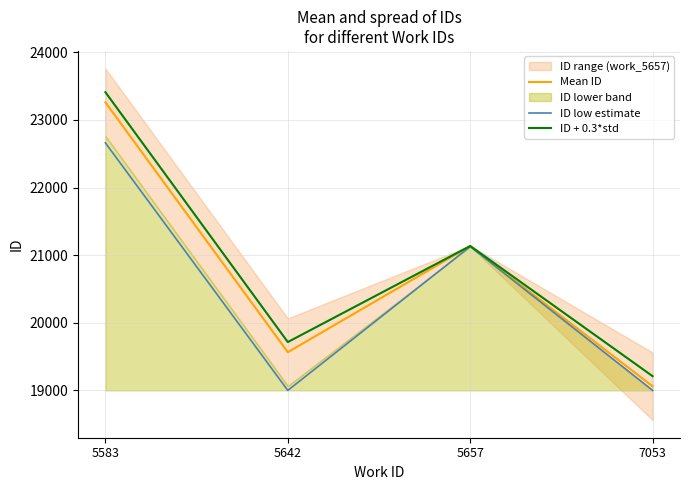

Where is the first local maximum for Mean ID?

5657